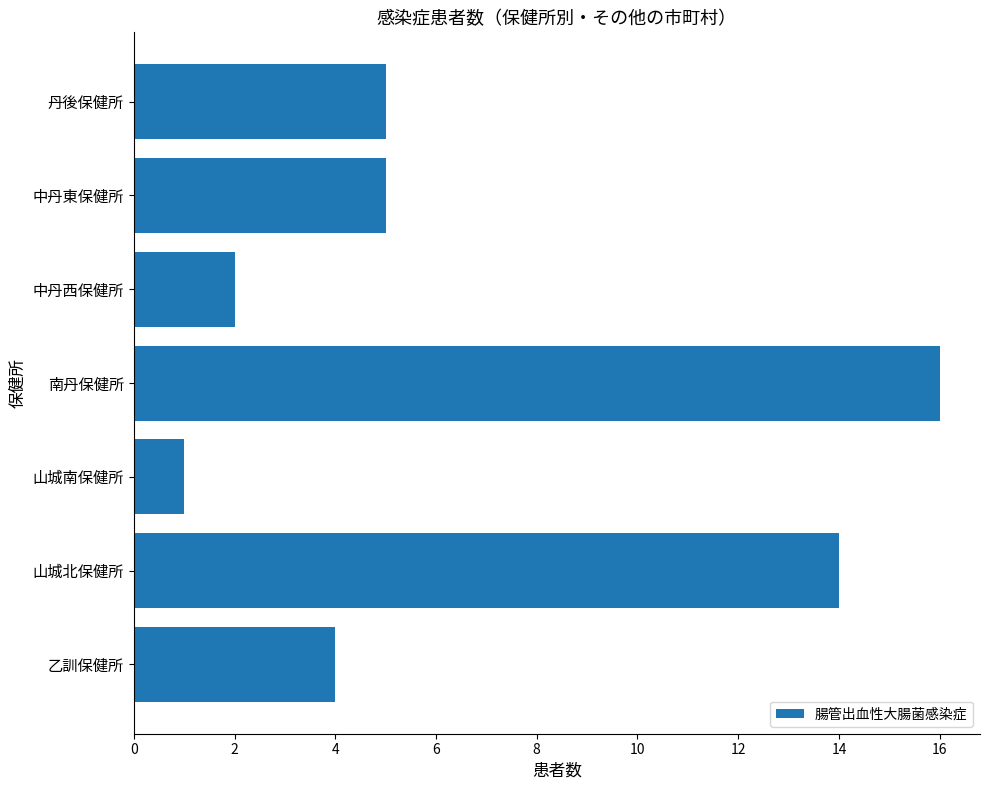

The chart shows a value of 3 at 中丹西保健所. True or false?

False